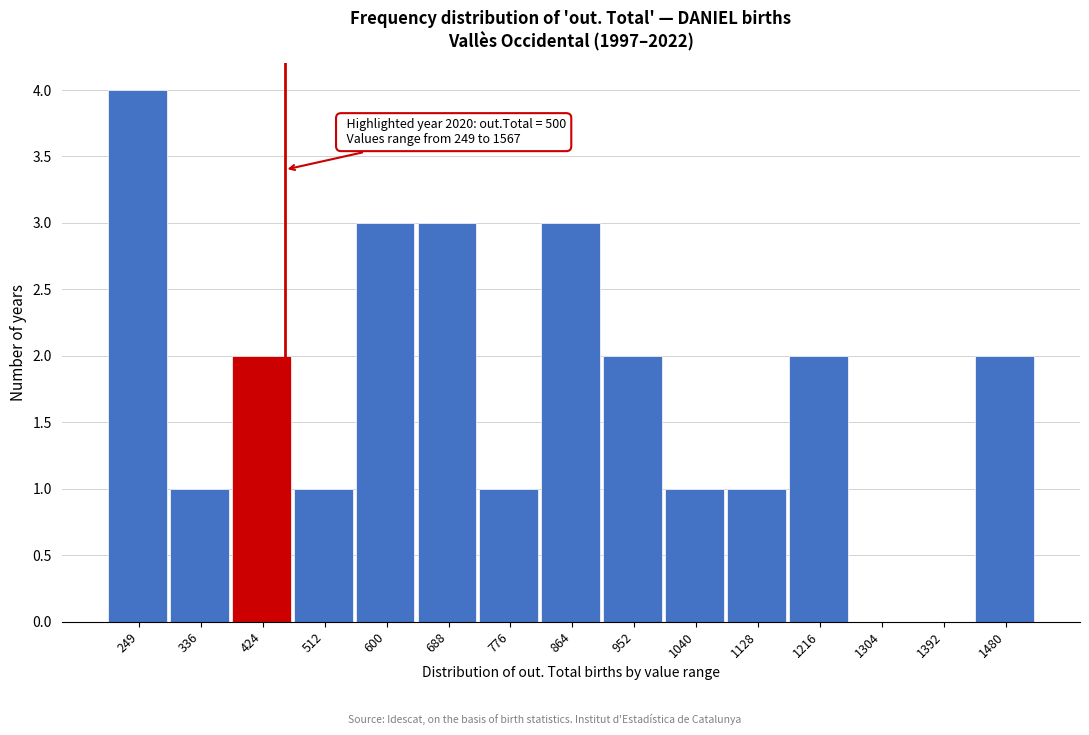

Reading left to right, what are all the values shown in this chart?

249=4	336=1	424=2	512=1	600=3	688=3	776=1	864=3	952=2	1040=1	1128=1	1216=2	1304=0	1392=0	1480=2